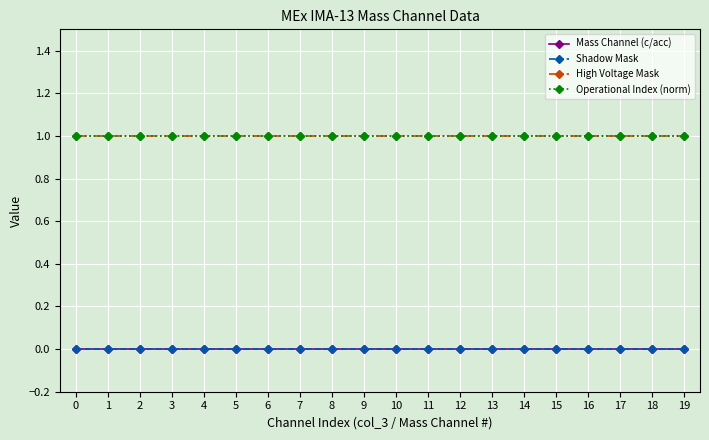

Does the chart have visible grid lines?

Yes